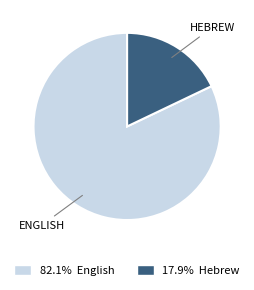

Is there a majority slice in this chart?

Yes